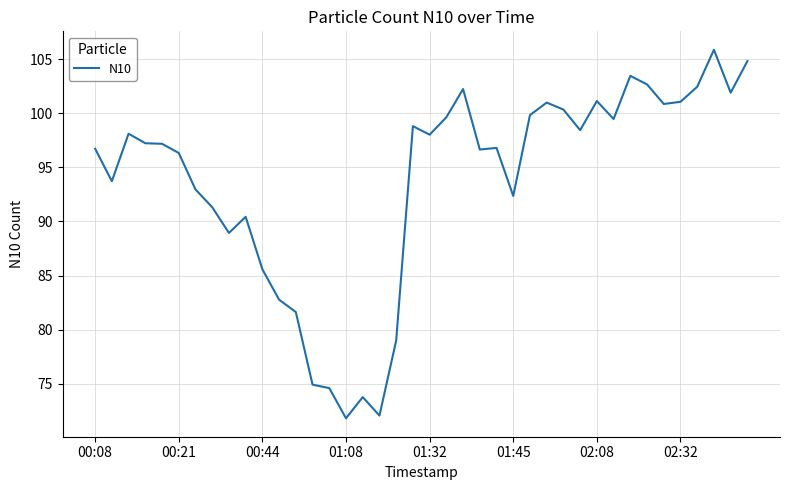

What is the greatest value displayed?

105.9